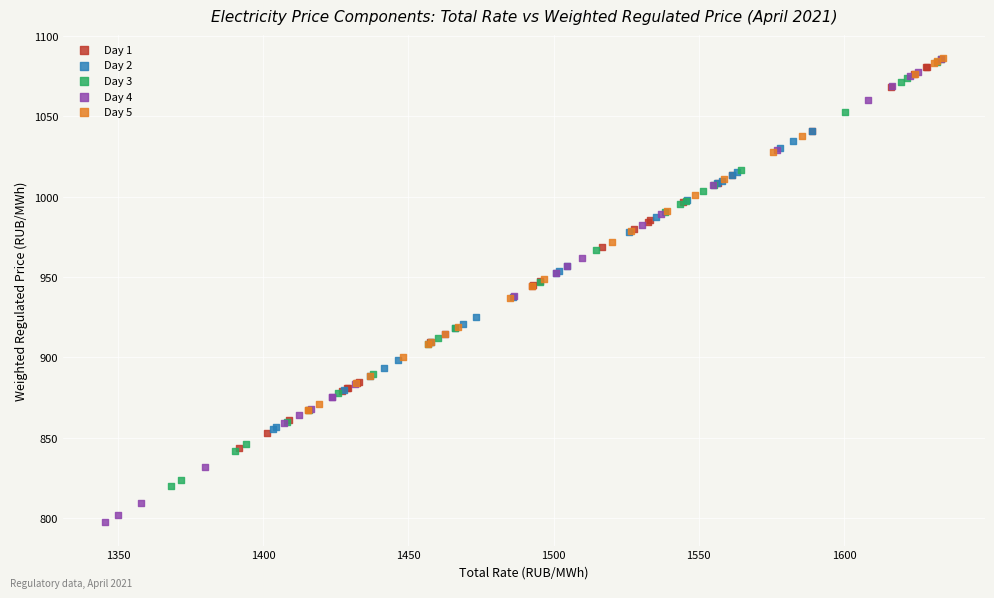

Which series contains the lowest Y value?

Day 4